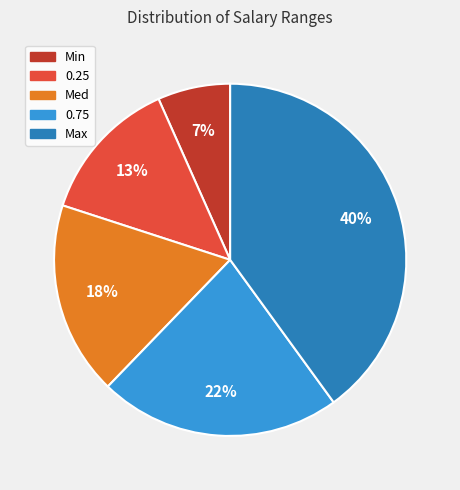

To the nearest percent, what percentage of the pie is Med?

18%